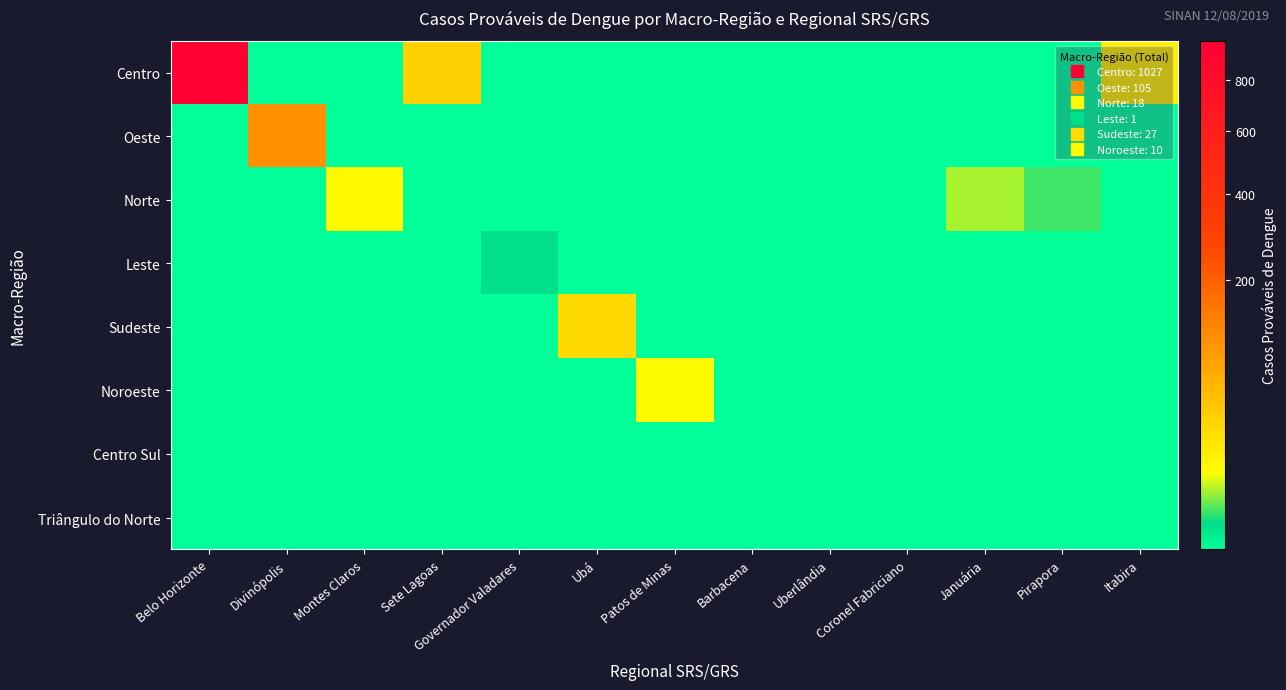

How many data points does each series have?

13